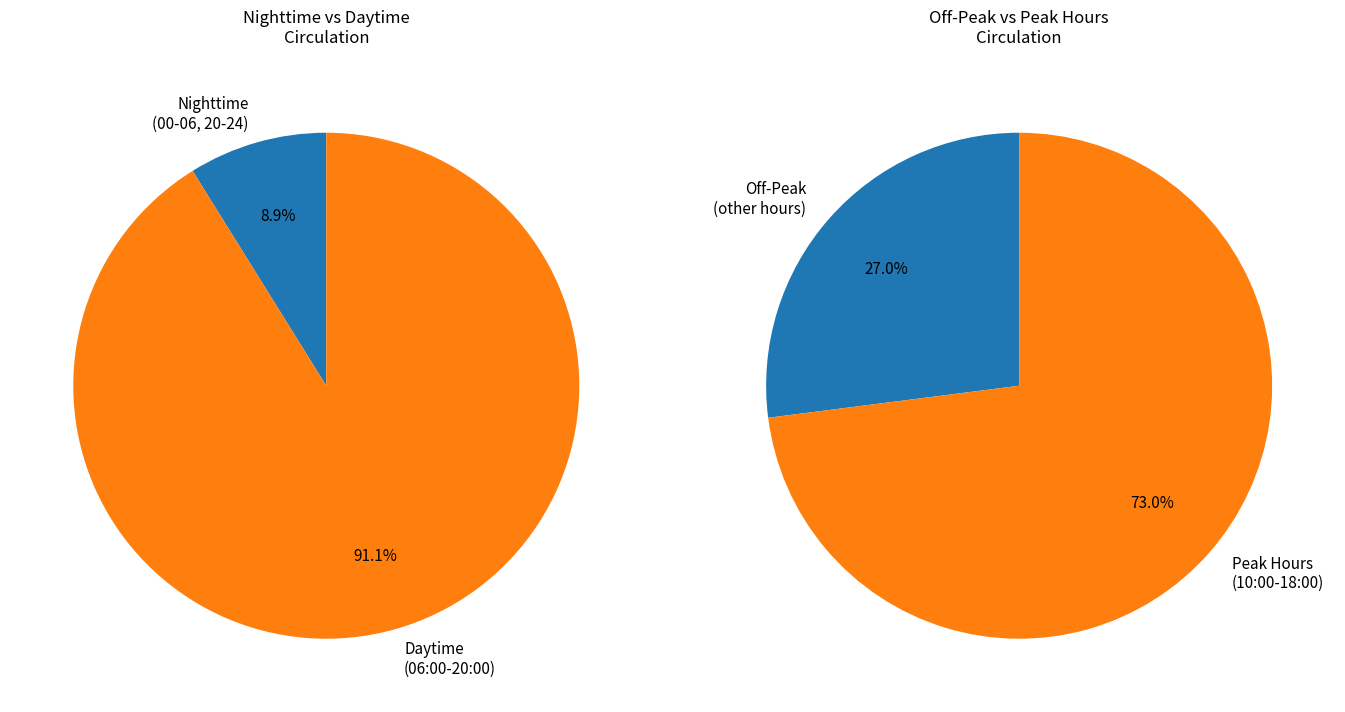

True or false: 11:00-12:00 accounts for 5% of the total.

True